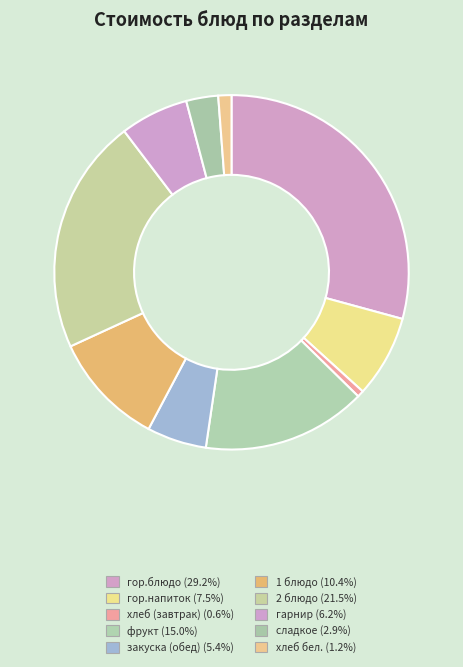

How many segments does this pie chart have?

10